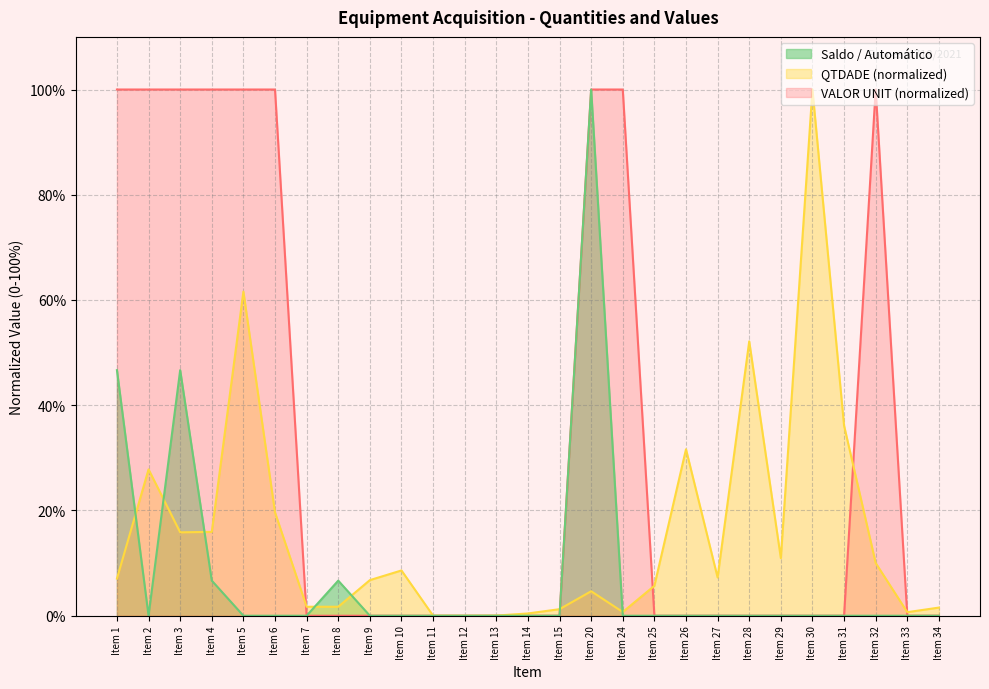

Which series has the largest total across all categories?

VALOR UNIT (normalized)